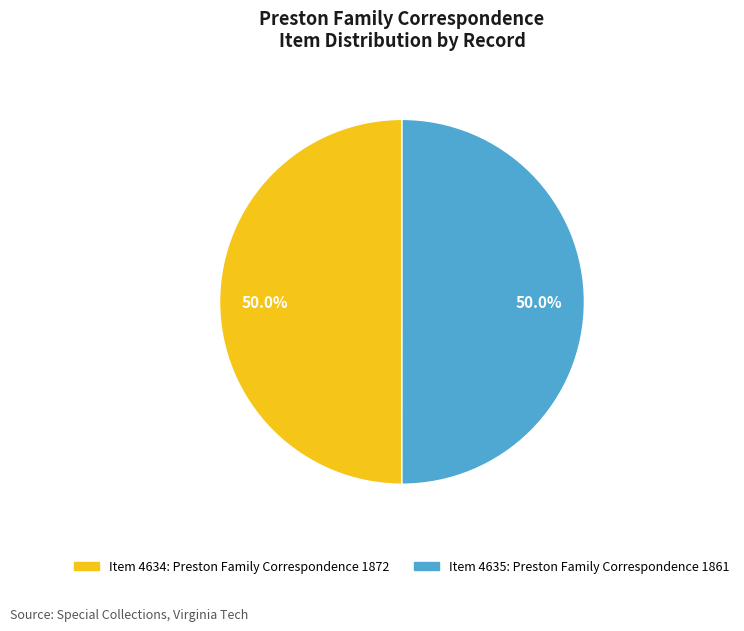

How many slices are in this pie chart?

2